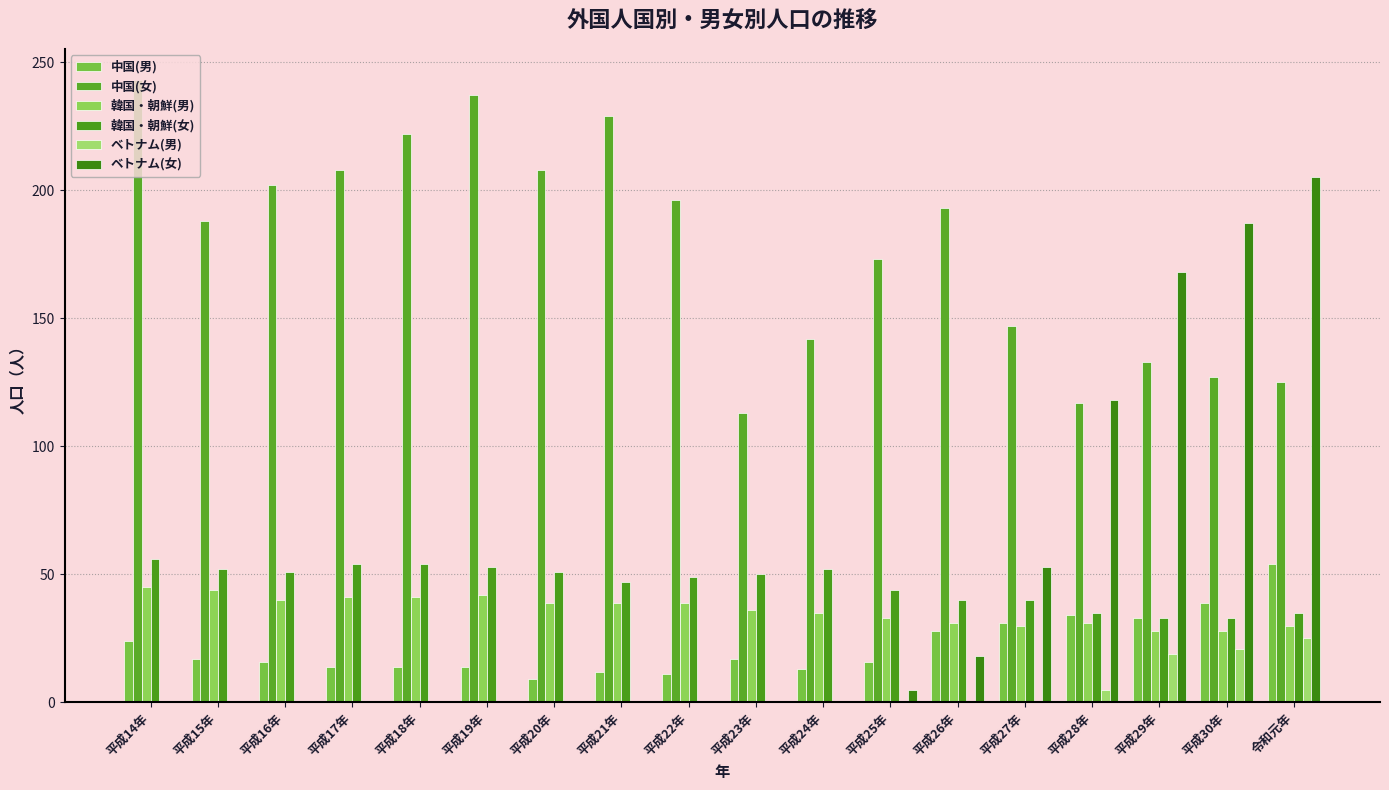

Does the chart contain stacked bars?

No